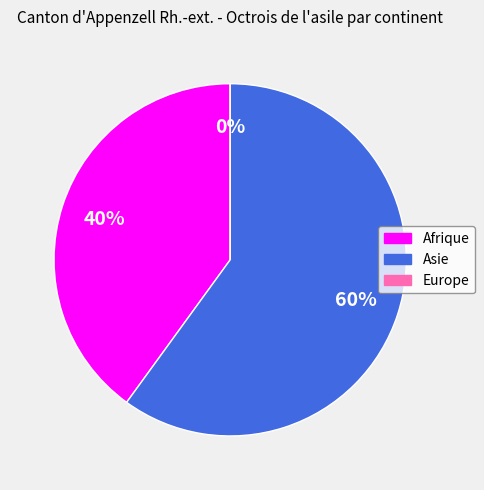

The Afrique slice represents 40% of the pie. True or false?

True